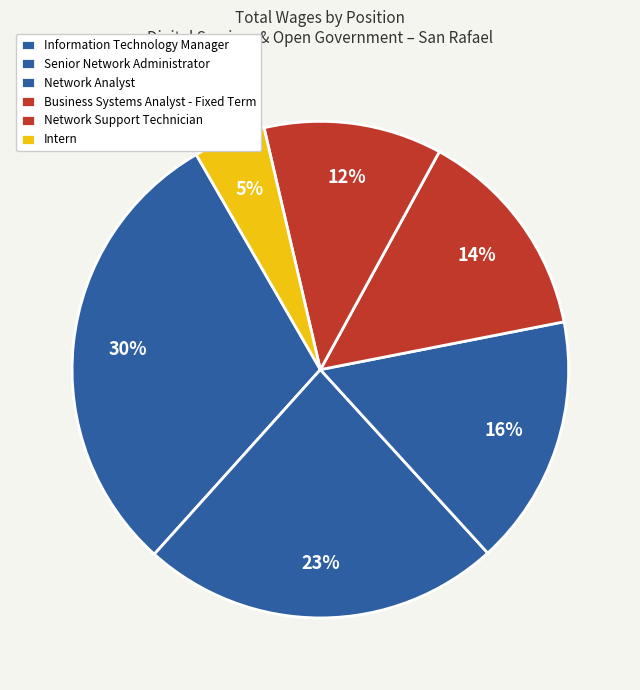

Is there a majority slice in this chart?

No